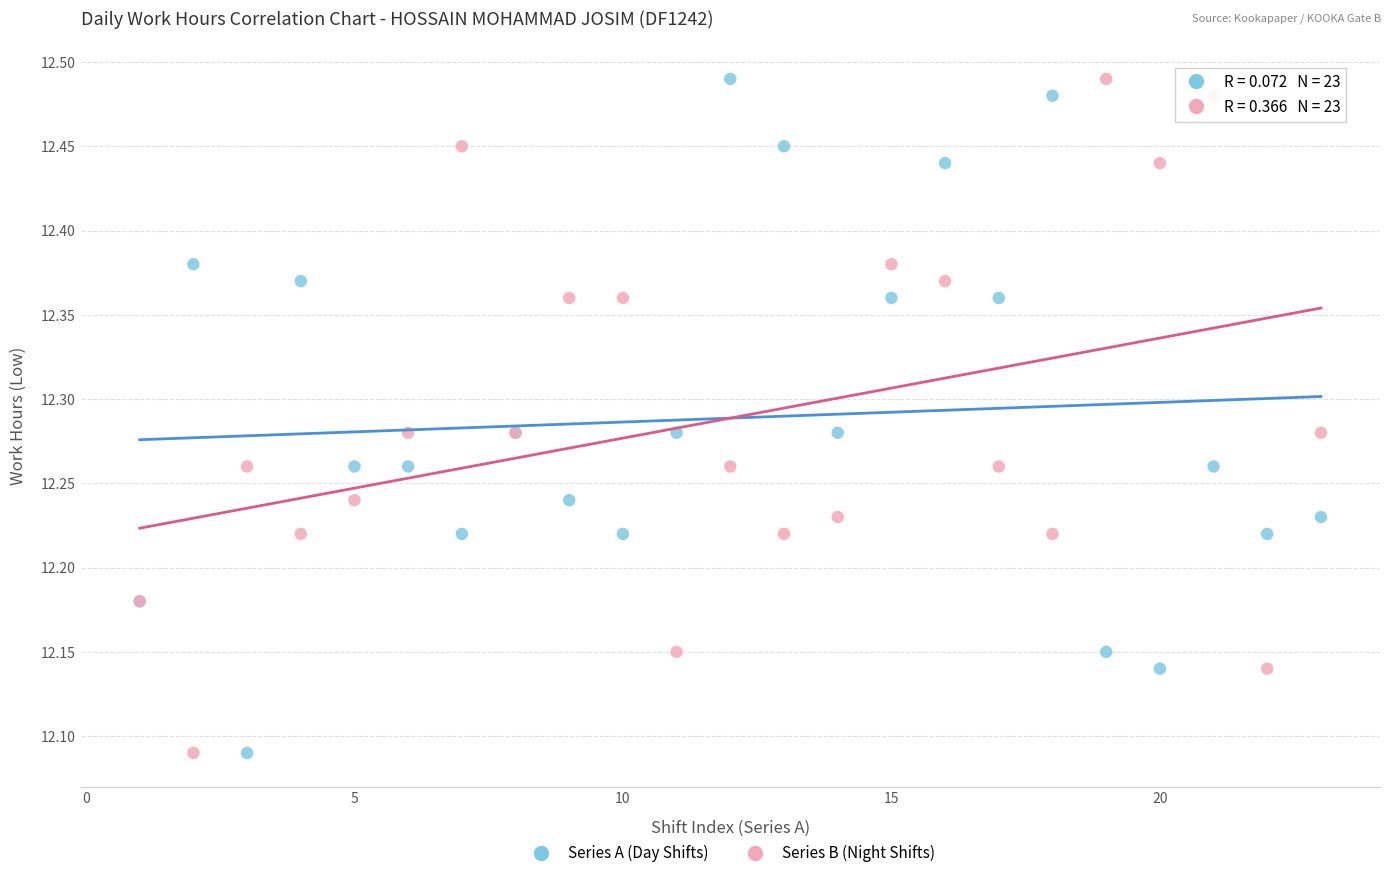

What is the X range (max minus min) for the scatter plot?

22.0